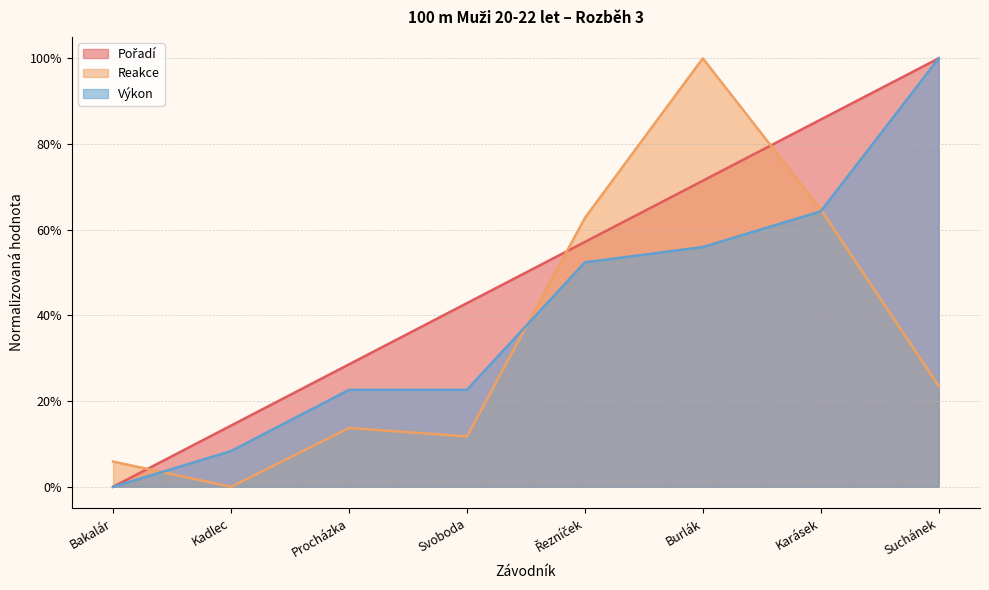

Rank the series at Procházka from lowest to highest value.

Reakce, Výkon, Pořadí